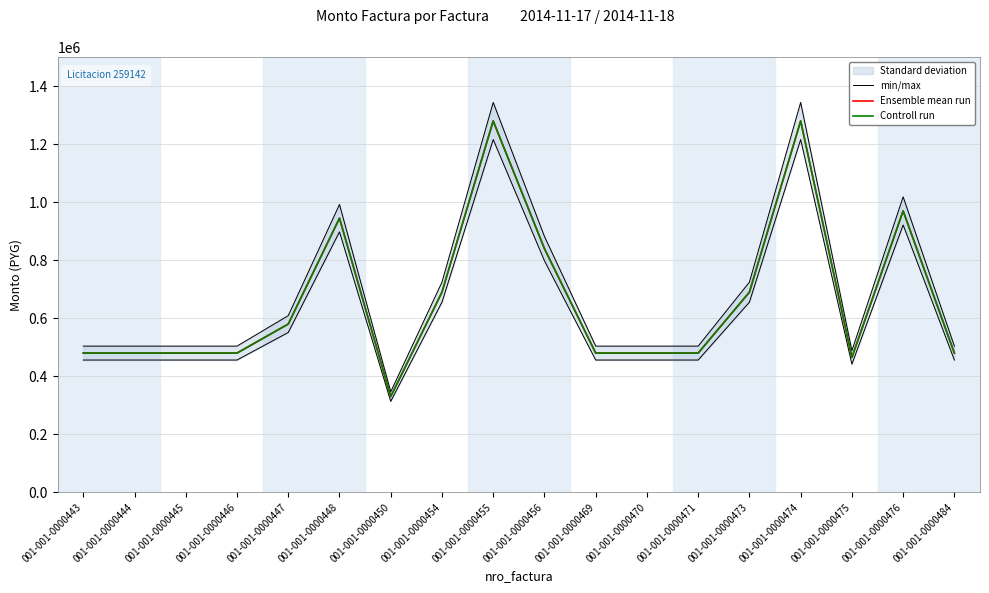

What is the maximum value shown in the chart?

1280000